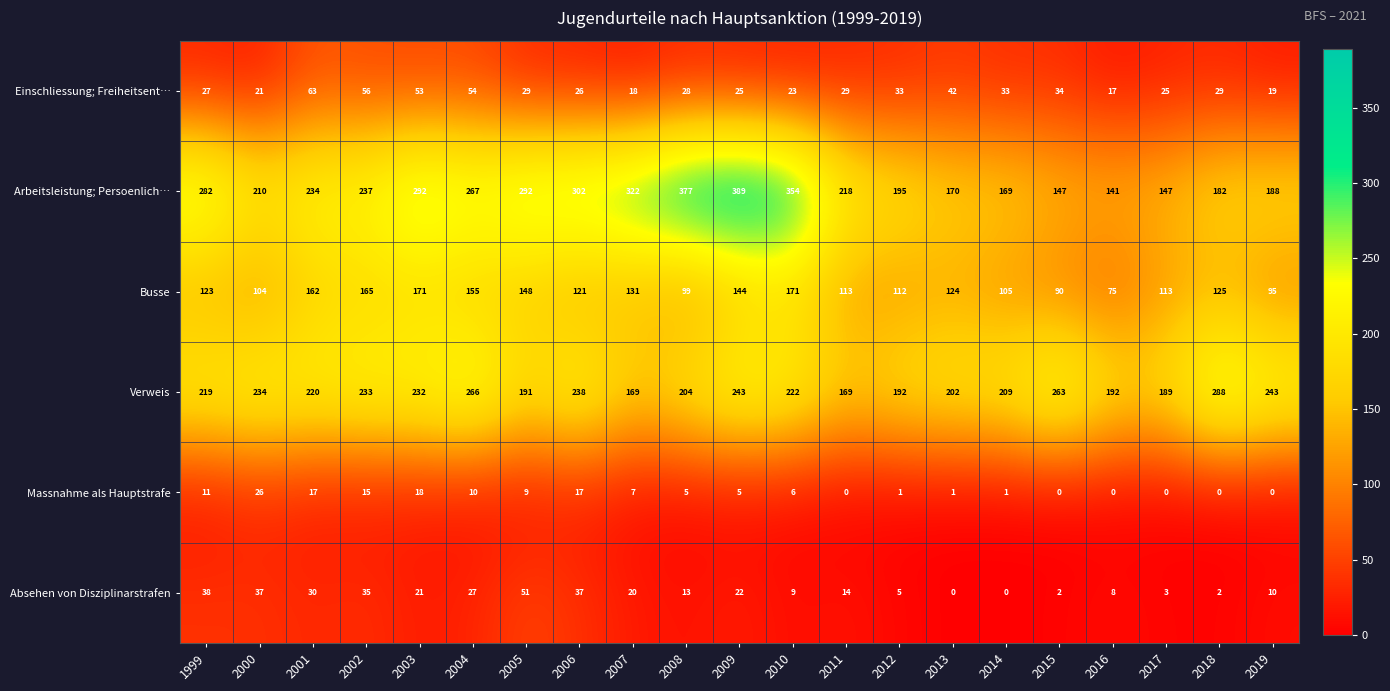

Where is Einschliessung; Freiheitsent… nearest to the value 40?

2013